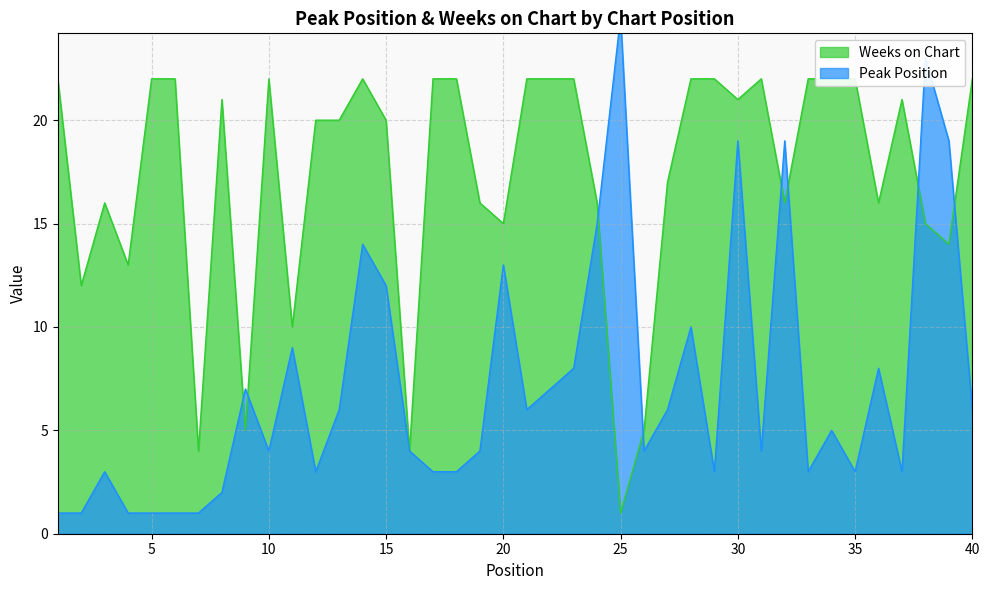

Where does the Weeks on Chart series first go above 21?

1